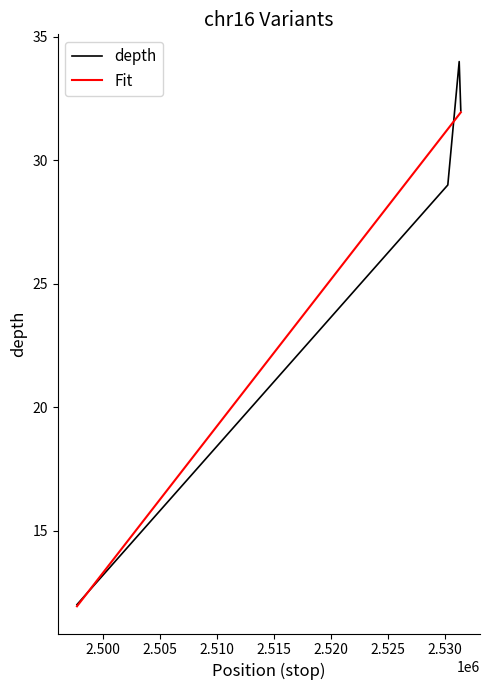

How many interior local peaks does the depth series have?

1